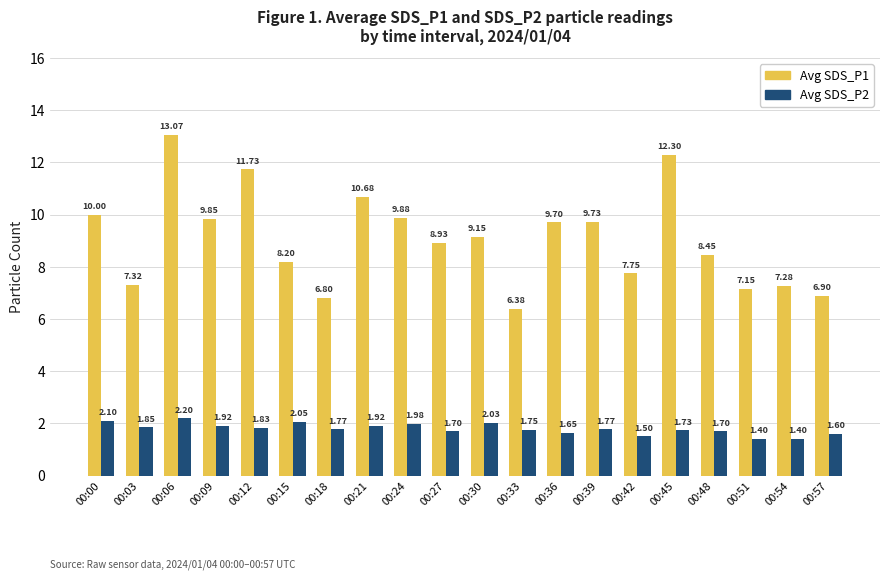

Is the value of Avg SDS_P2 at 00:00 greater than the value of Avg SDS_P1 at 00:24?

No